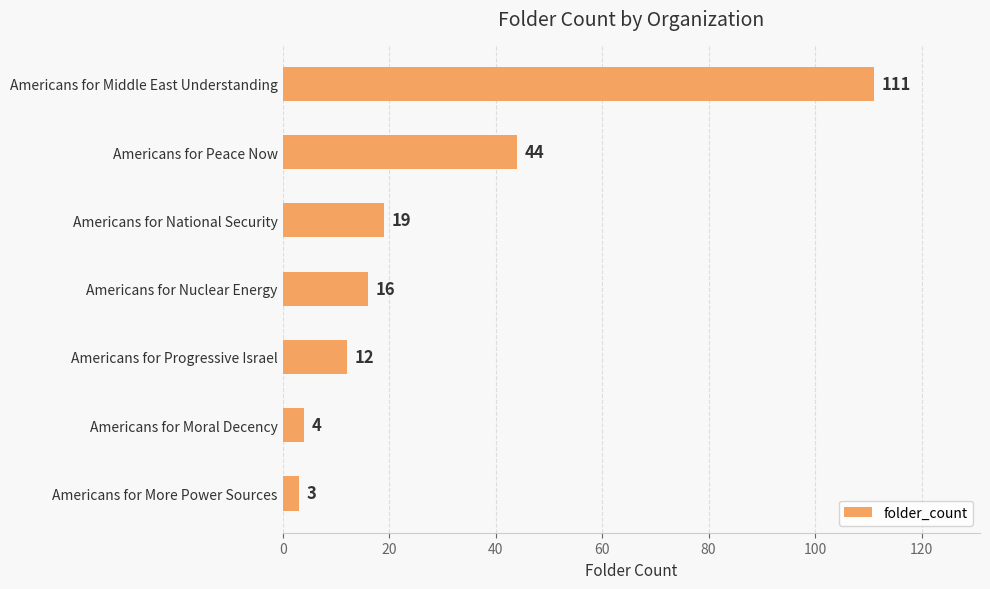

Rank the categories by value from highest to lowest.

Americans for Middle East Understanding, Americans for Peace Now, Americans for National Security, Americans for Nuclear Energy, Americans for Progressive Israel, Americans for Moral Decency, Americans for More Power Sources